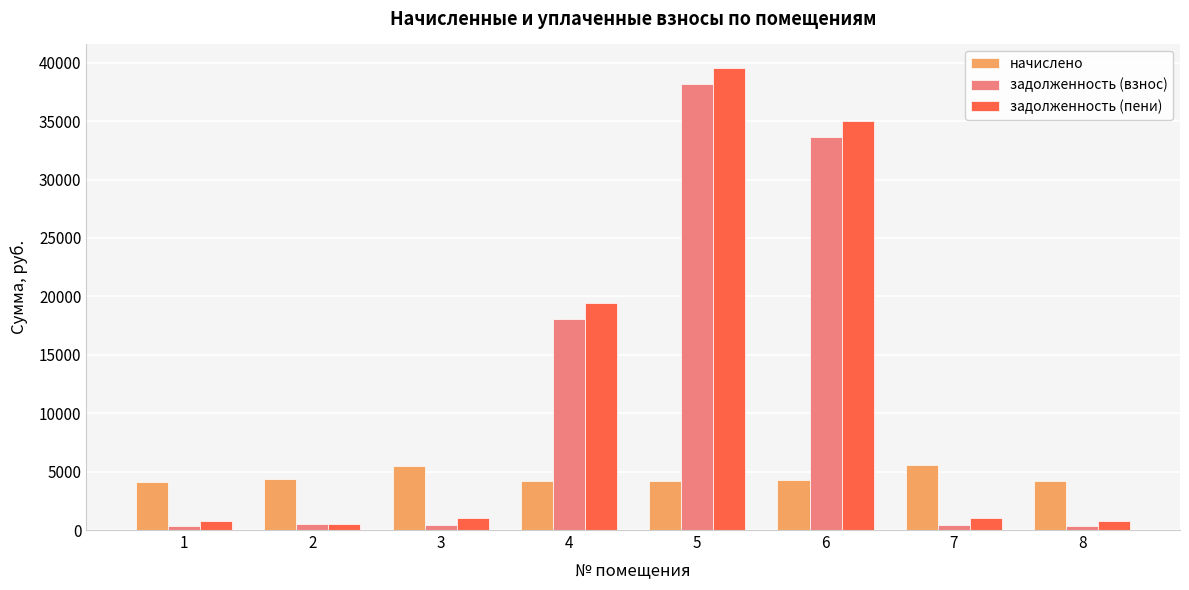

What are all the series names shown in the legend?

начислено, задолженность (взнос), задолженность (пени)